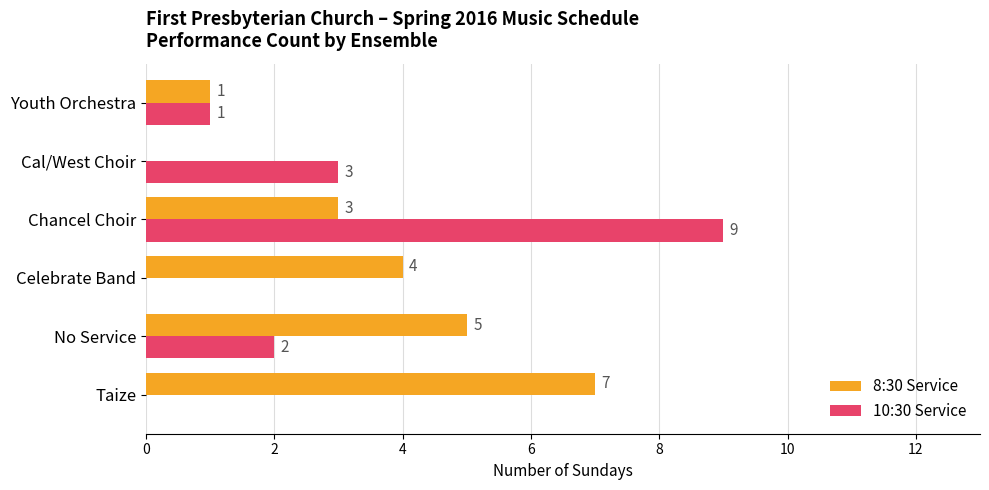

What is the total value across all series at No Service?

7